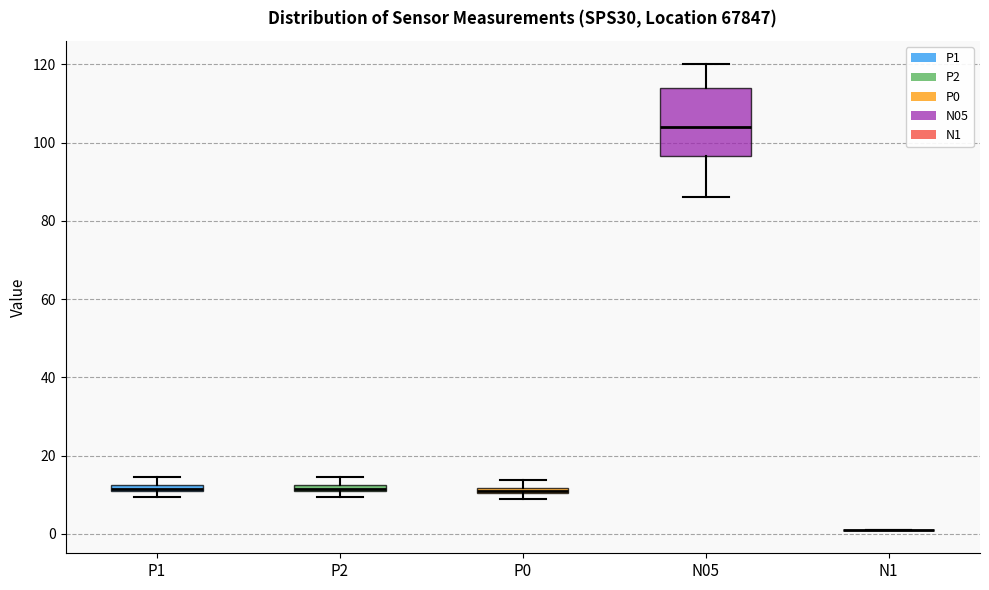

Where is the upper edge of the box for P1 on the y-axis? The values are not printed on the chart, so give them approximately, as read against the axis.

12